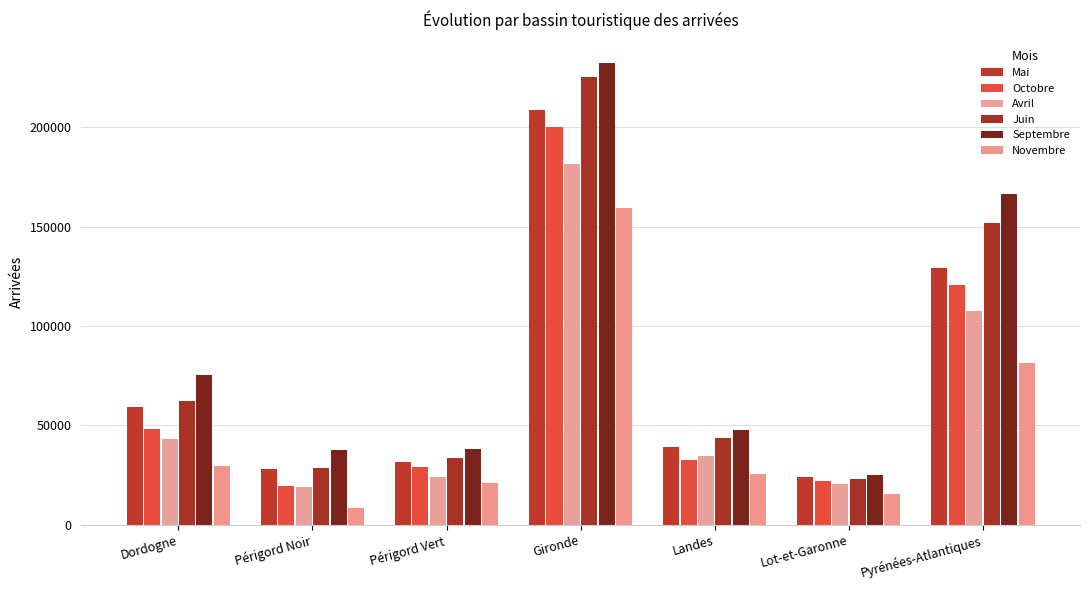

Where is Novembre nearest to the value 83929?

Pyrénées-Atlantiques